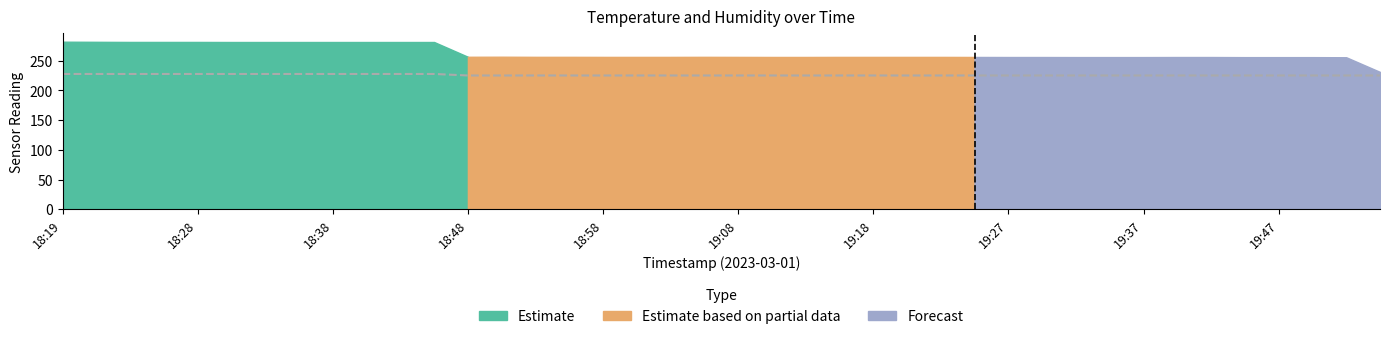

Between 24 and 13, which is larger?

24